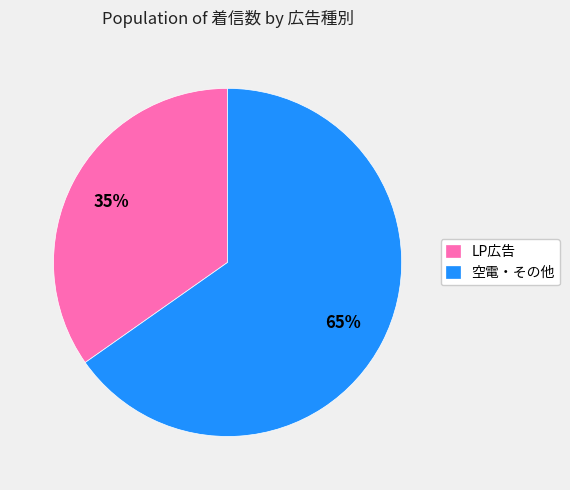

What is the ratio of the value at LP広告 to the value at 空電・その他?

0.5